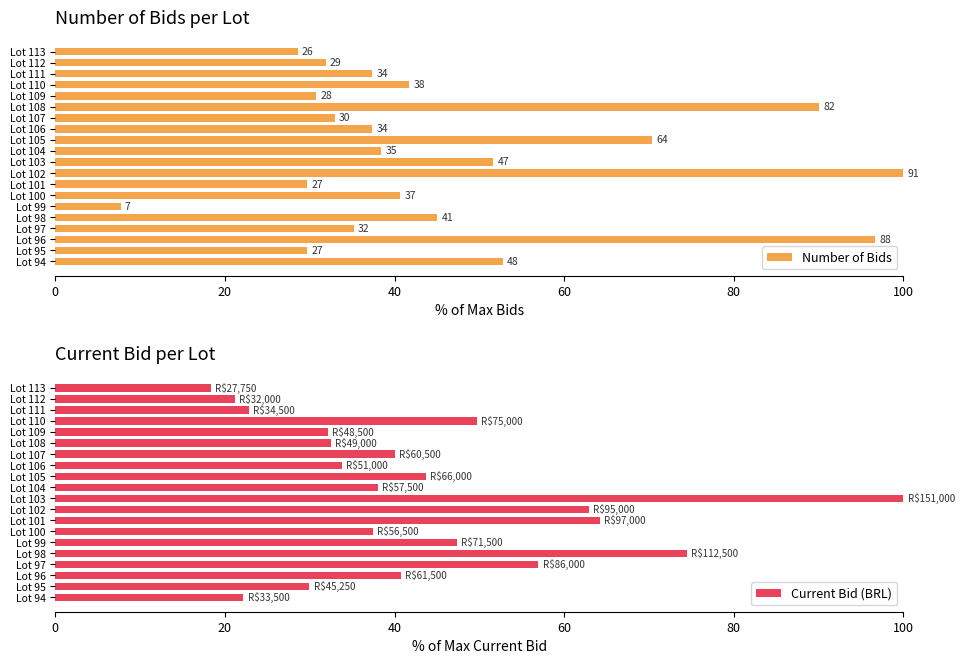

How many bars are there in total?

40